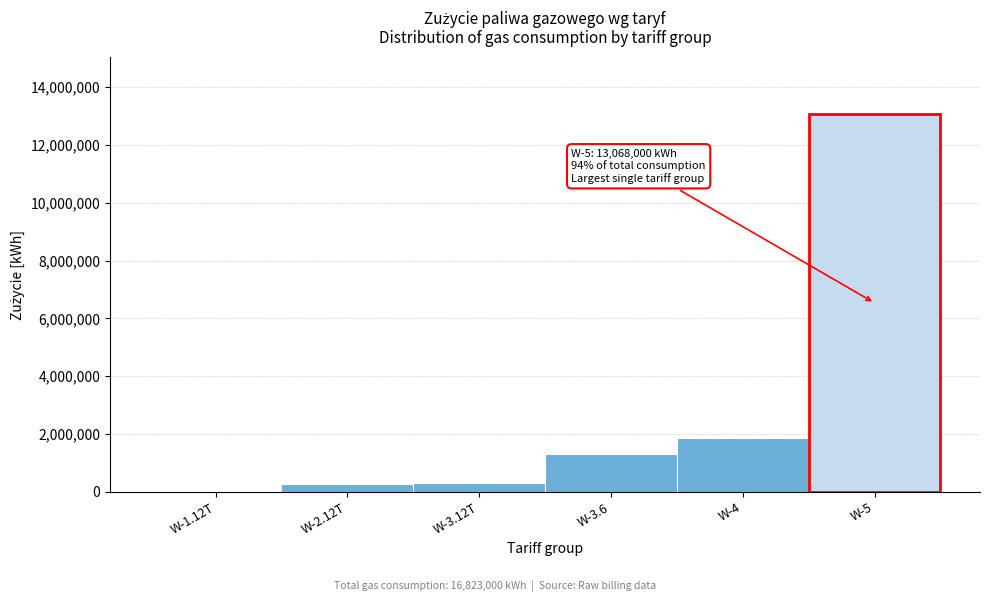

Which category has the highest value across all series?

W-5